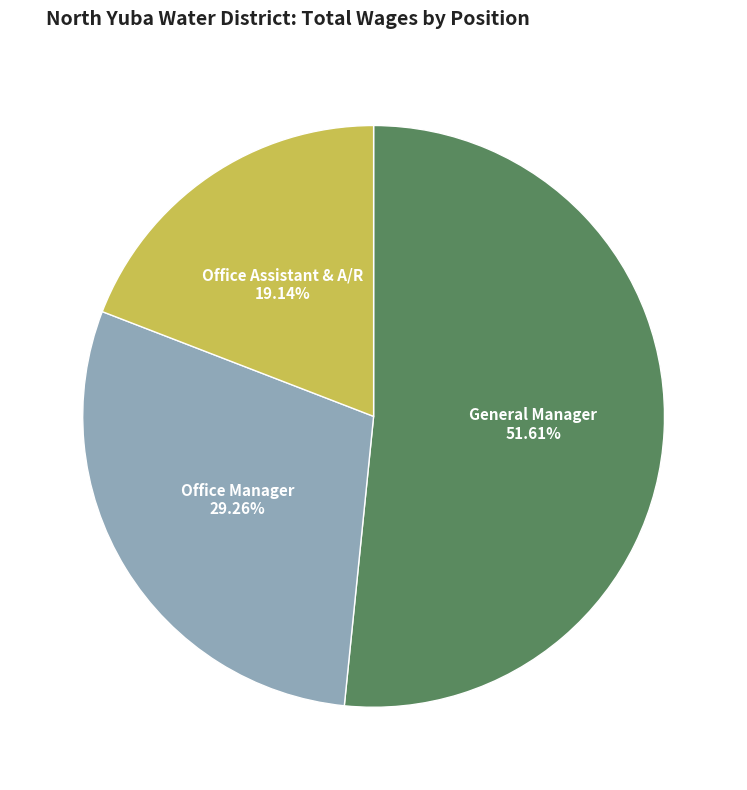

Does any single category account for the majority?

Yes